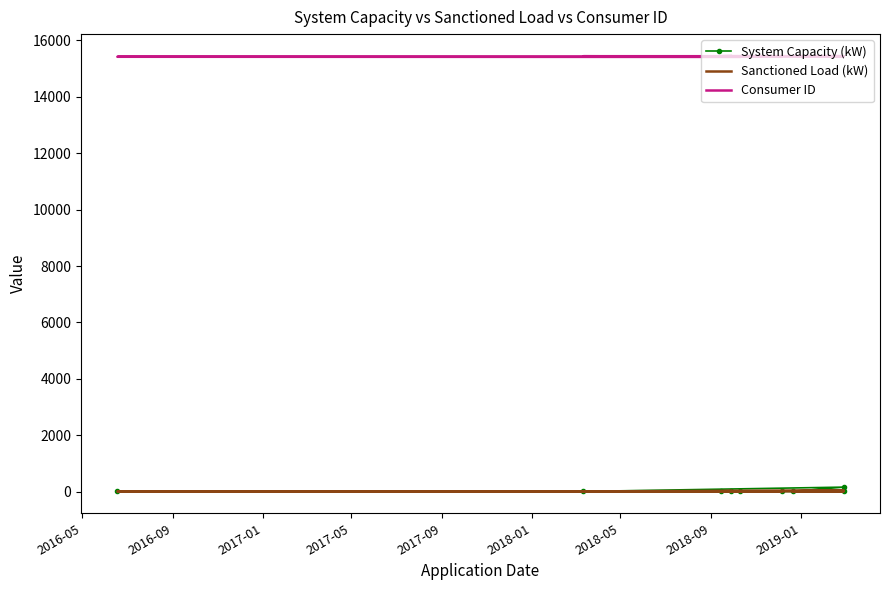

Reading left to right, extract all data points from this chart.

System Capacity (kW): 4.5	11.0	5.0	5.0	158.0	7.0	5.0	6.0	13.0
Sanctioned Load (kW): 5.2	3.0	7.3	5.0	46.2	10.2	7.5	10.2	19.4
Consumer ID: 15416.0	15421.0	15421.0	15441.0	15441.0	15441.0	15441.0	15443.0	15452.0